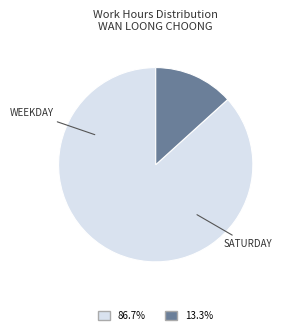

Is there a majority slice in this chart?

Yes